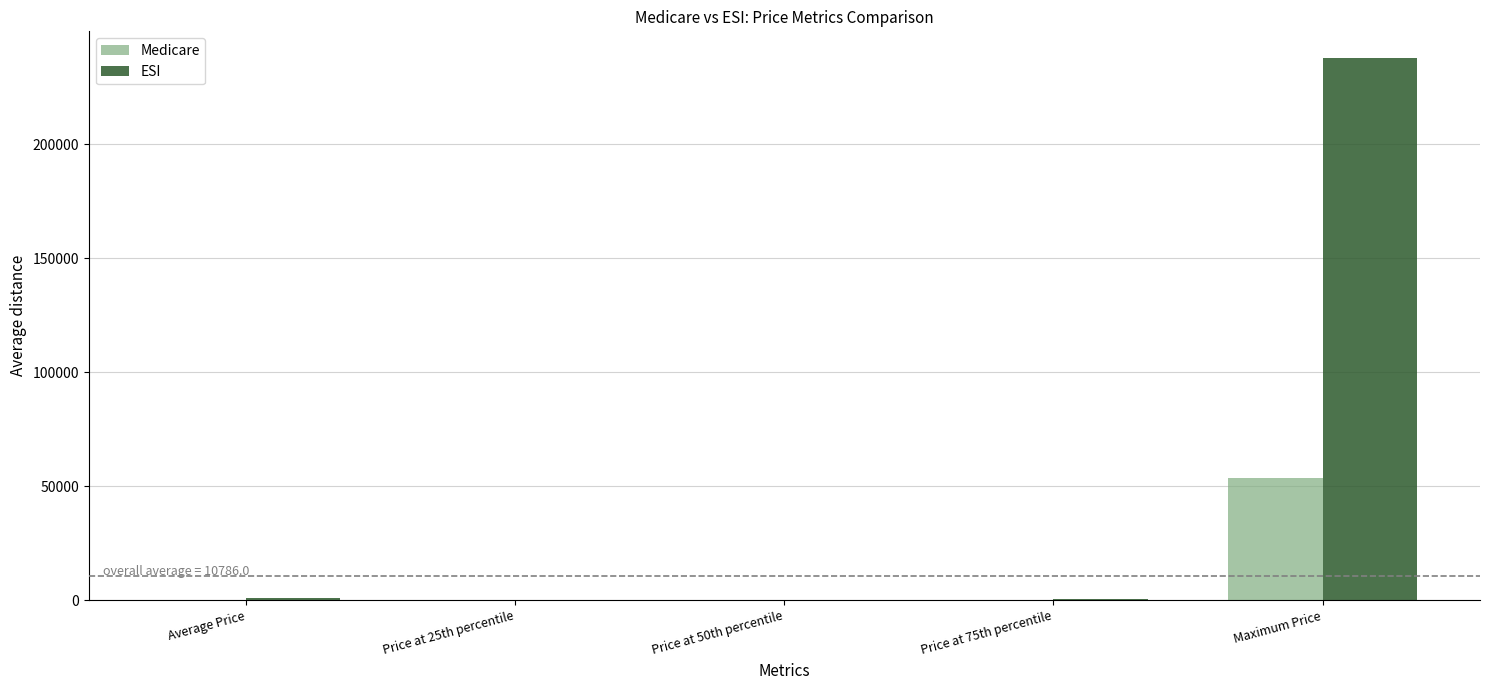

What is the greatest value displayed?

237518.8